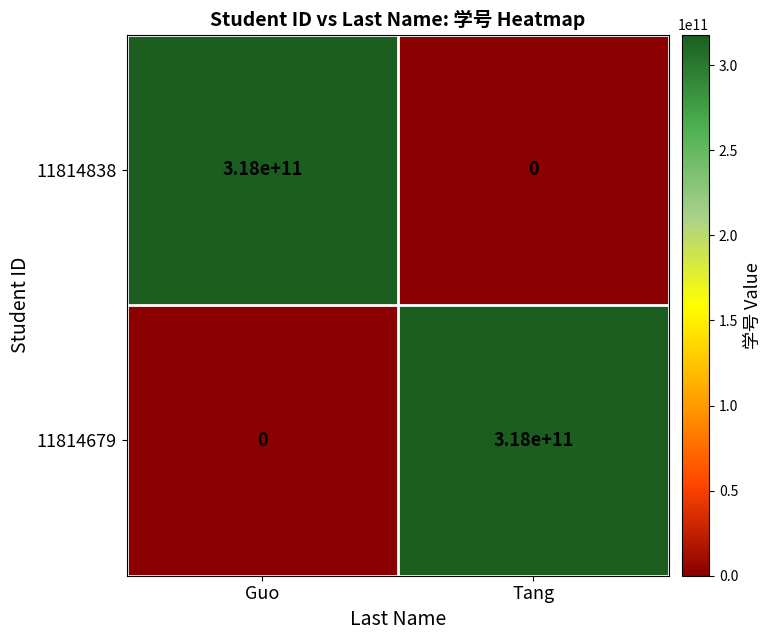

Rank the series at Guo from lowest to highest value.

11814679, 11814838